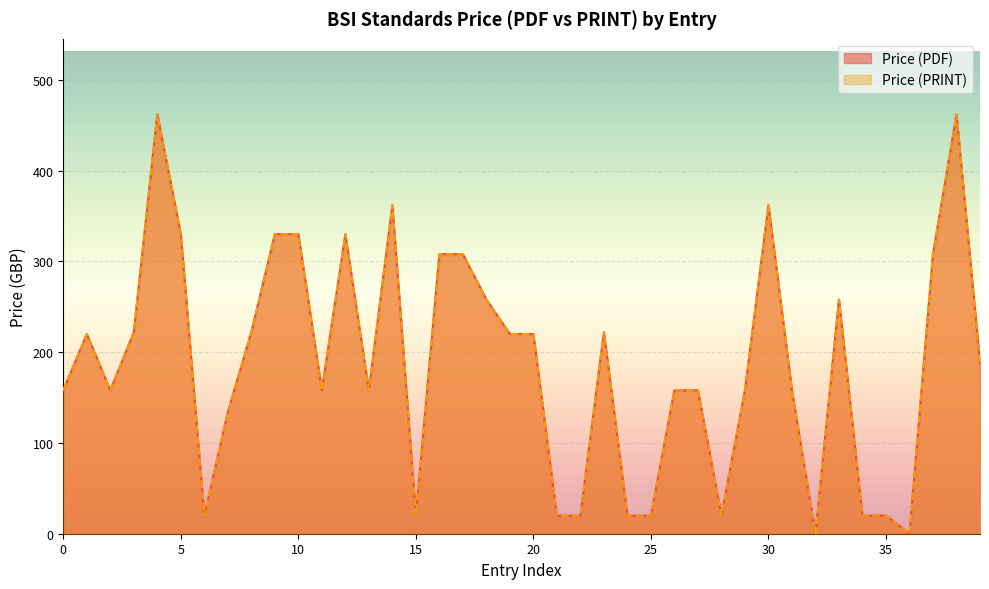

True or false: Price (PDF) and Price (PRINT) intersect in this chart.

False